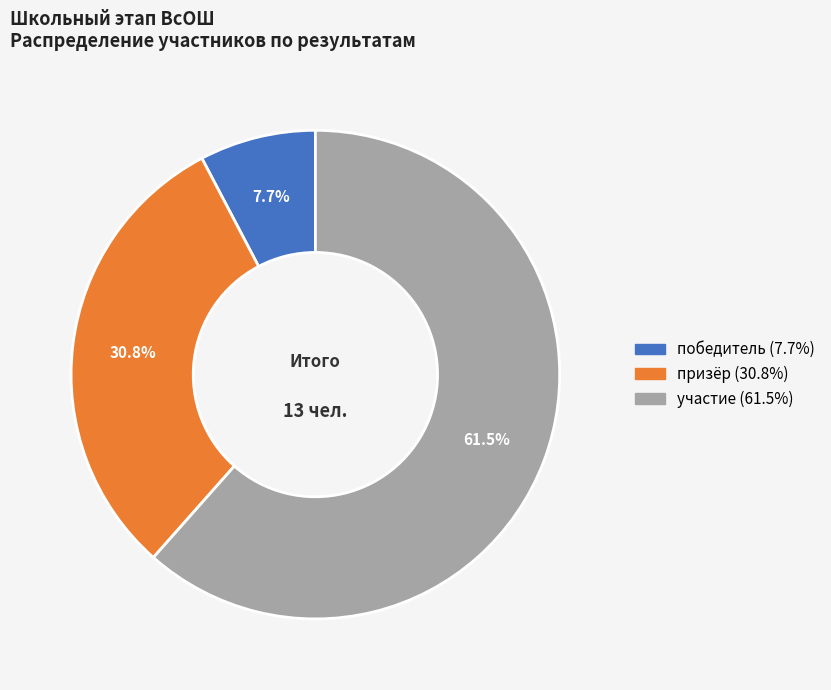

Does победитель represent more than half of the total?

No